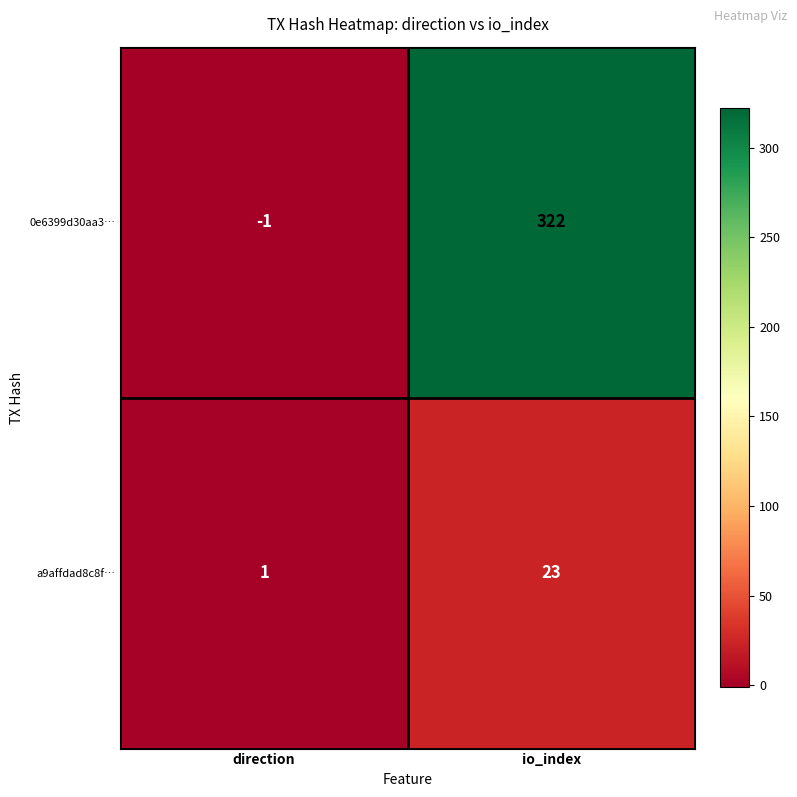

Which series has the widest spread of values?

0e6399d30aa3…